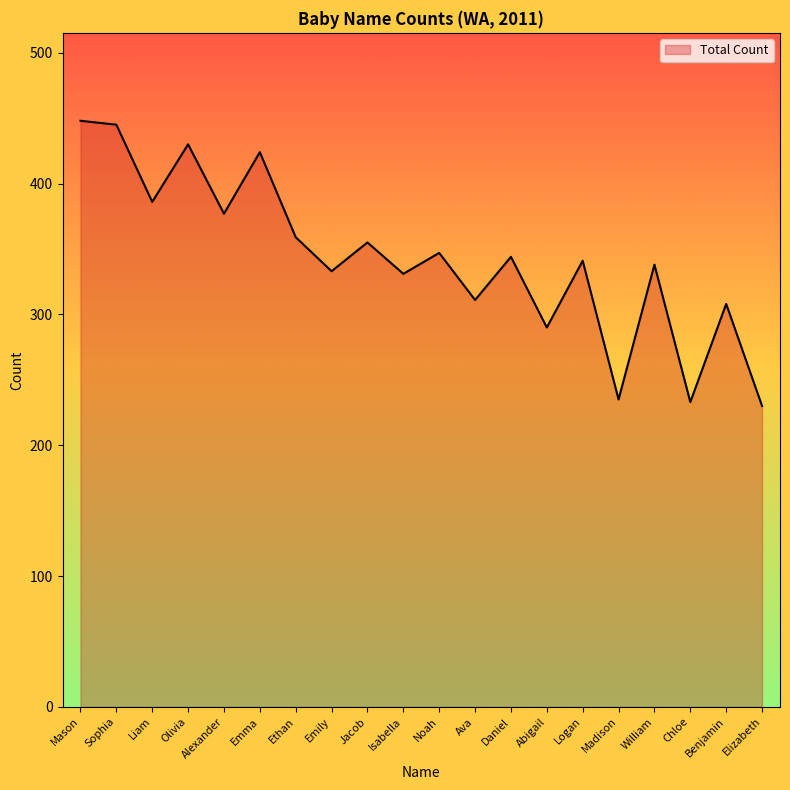

What position from the left is Madison?

16